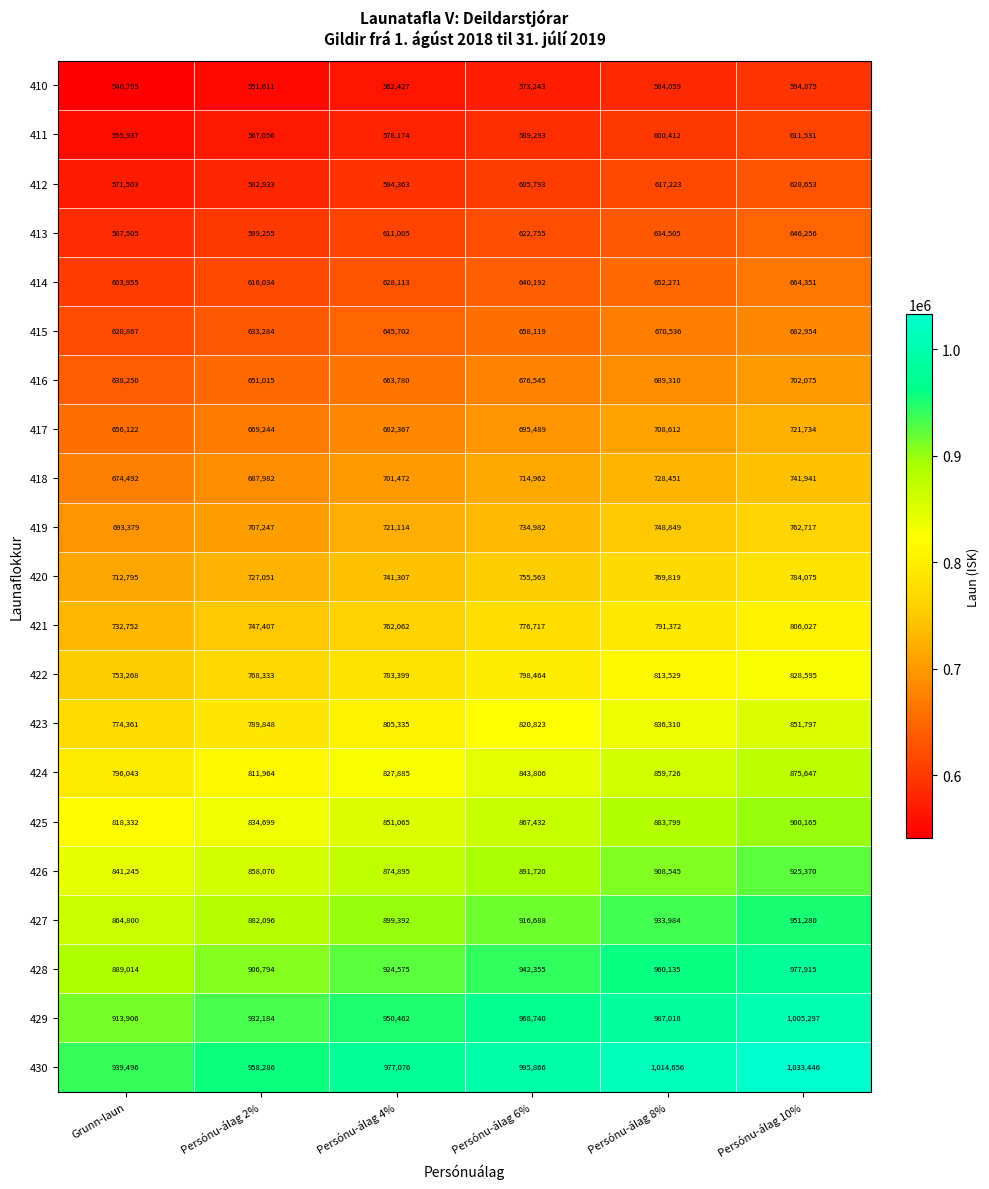

Where is 430 nearest to the value 986471?

Persónu-álag 4%